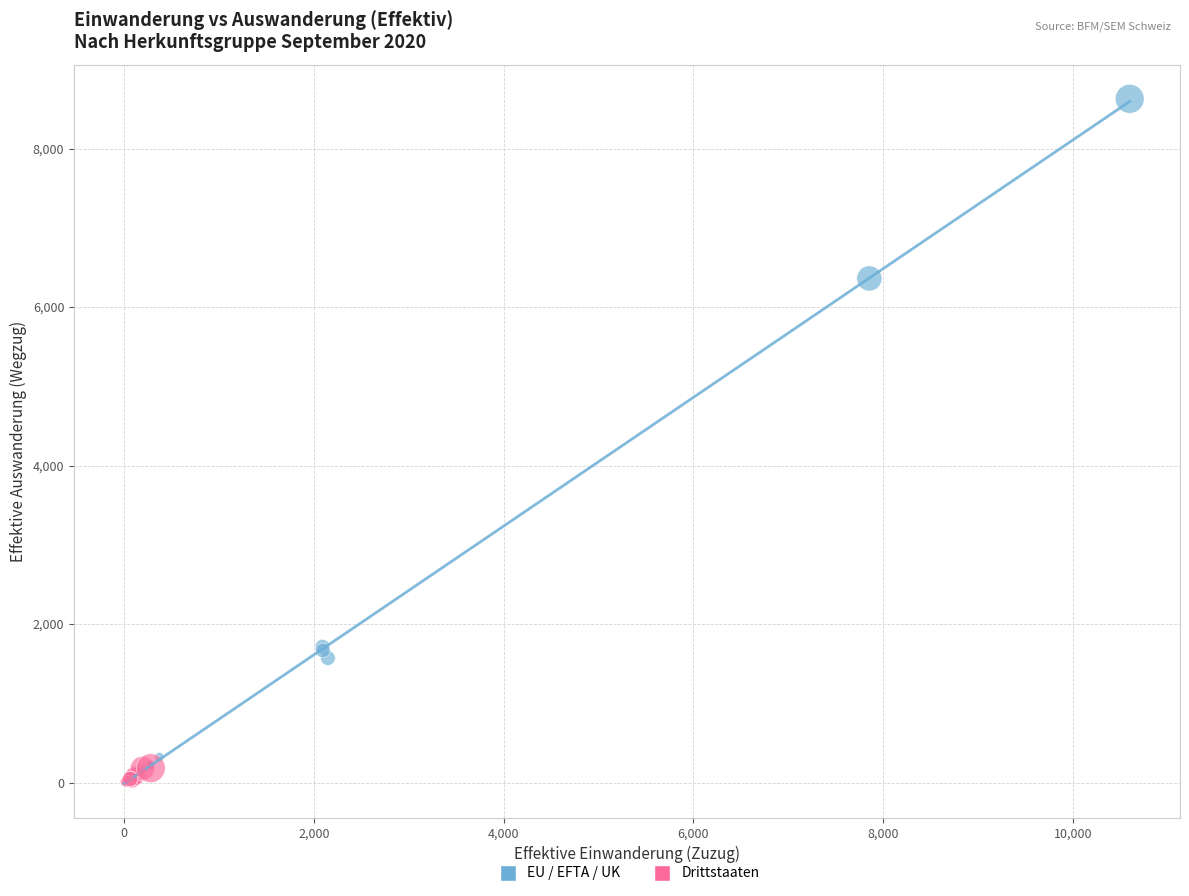

Which series has the widest spread of Y values?

EU / EFTA / UK